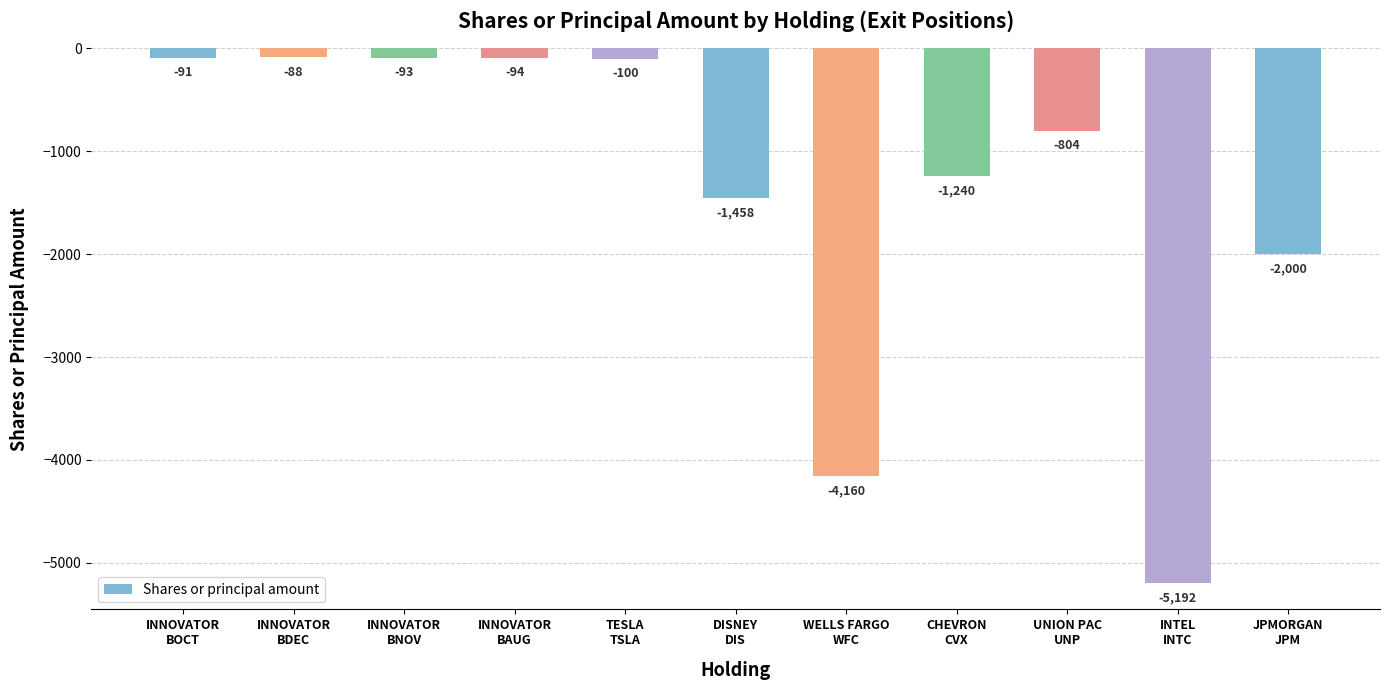

Reading left to right, extract all data points from this chart.

-91	-88	-93	-94	-100	-1458	-4160	-1240	-804	-5192	-2000